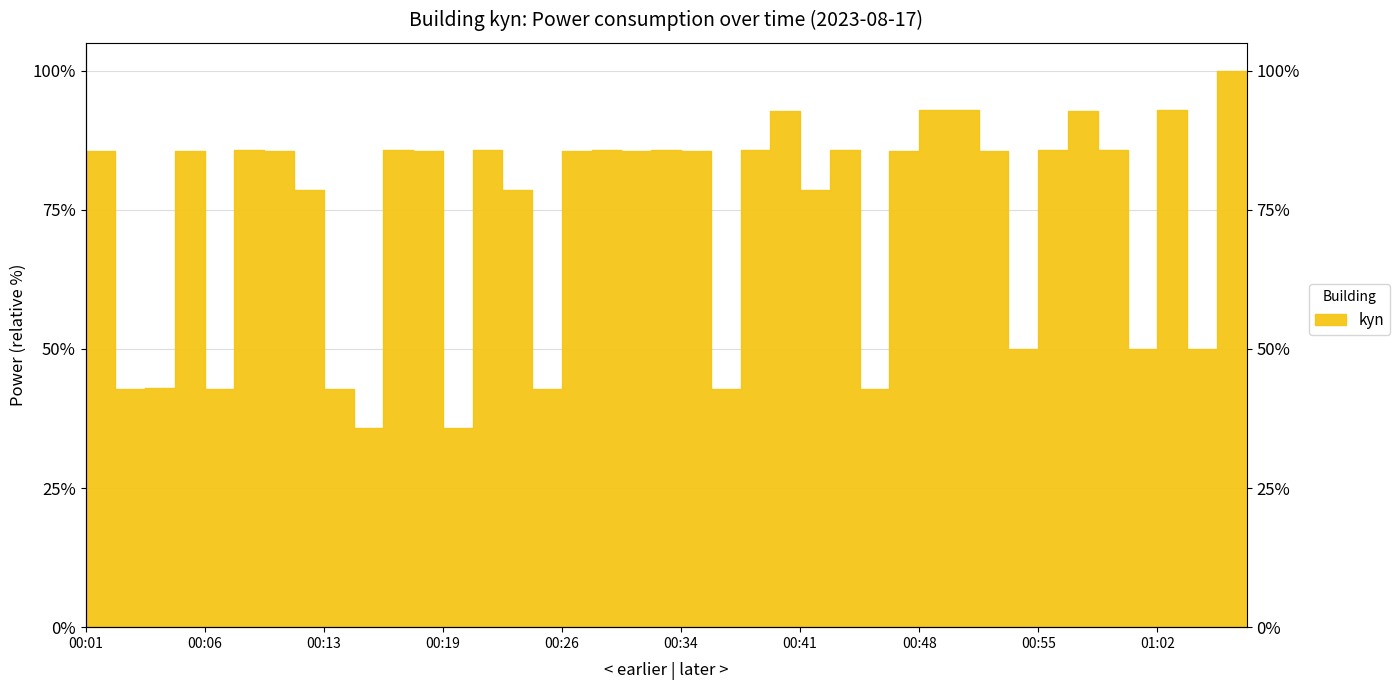

What is the label of the 28th point from the right?

00:19